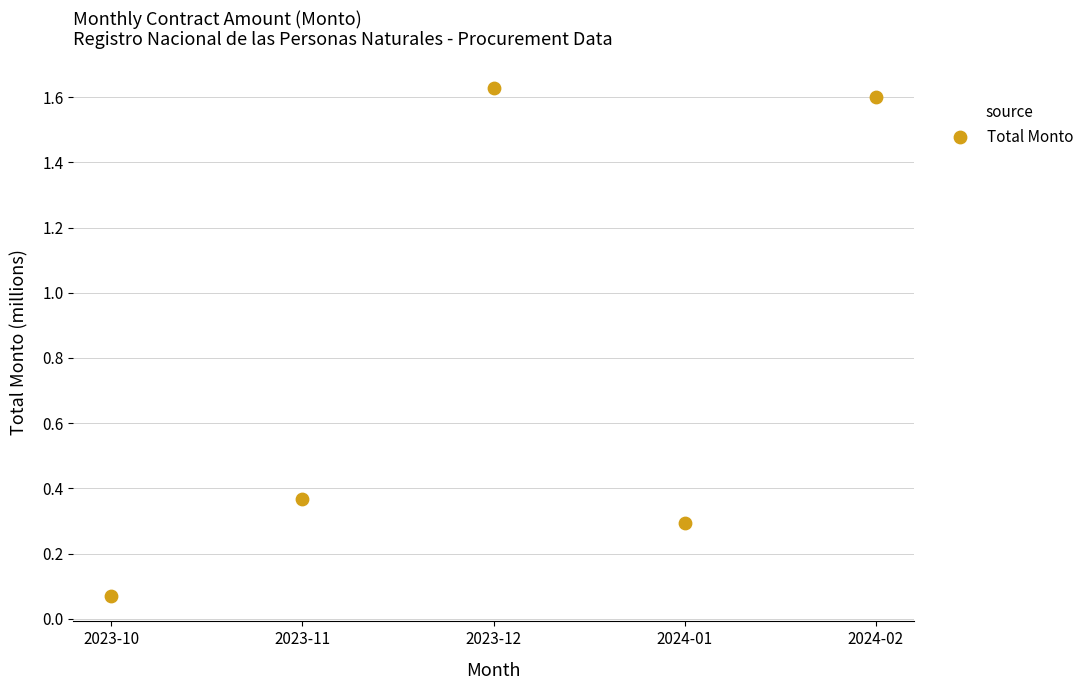

What is the average Y value?

0.8